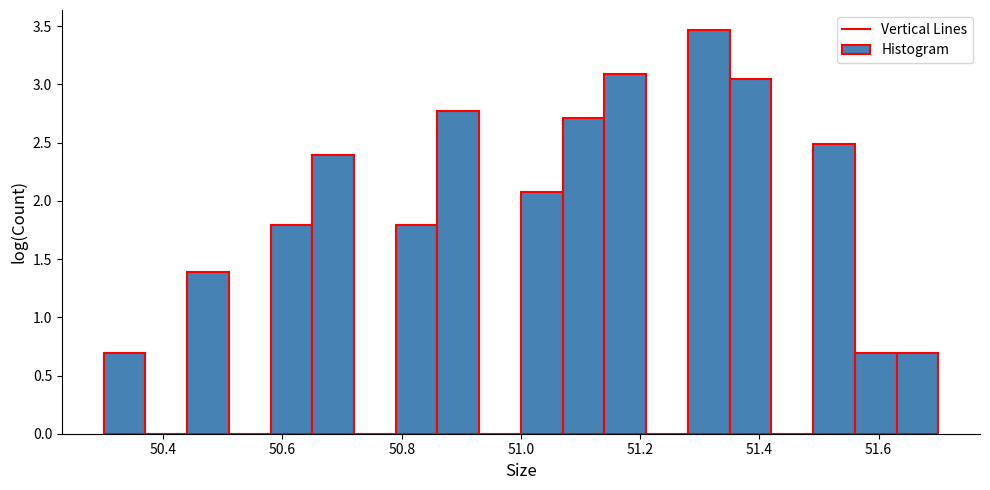

Around what value on the x-axis is the tallest bar? Give the approximate position of its centre, as read against the axis.

51.32